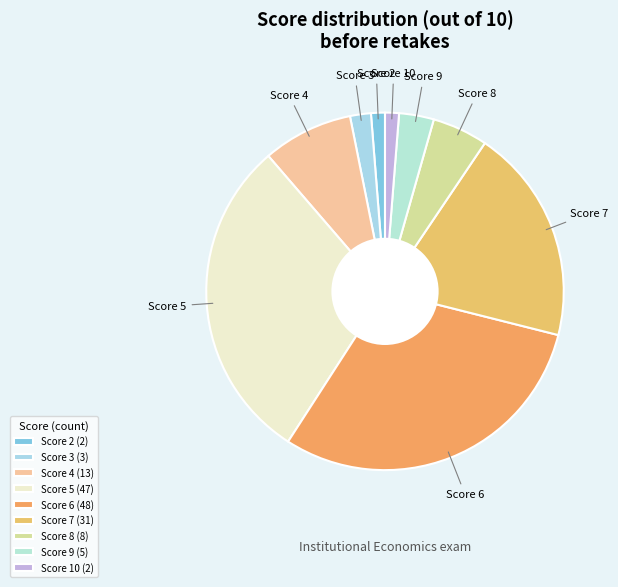

How many segments does this pie chart have?

9